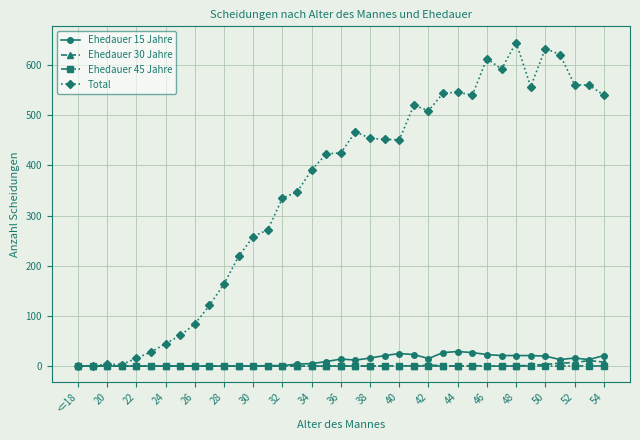

Which series has the widest spread of values?

Total